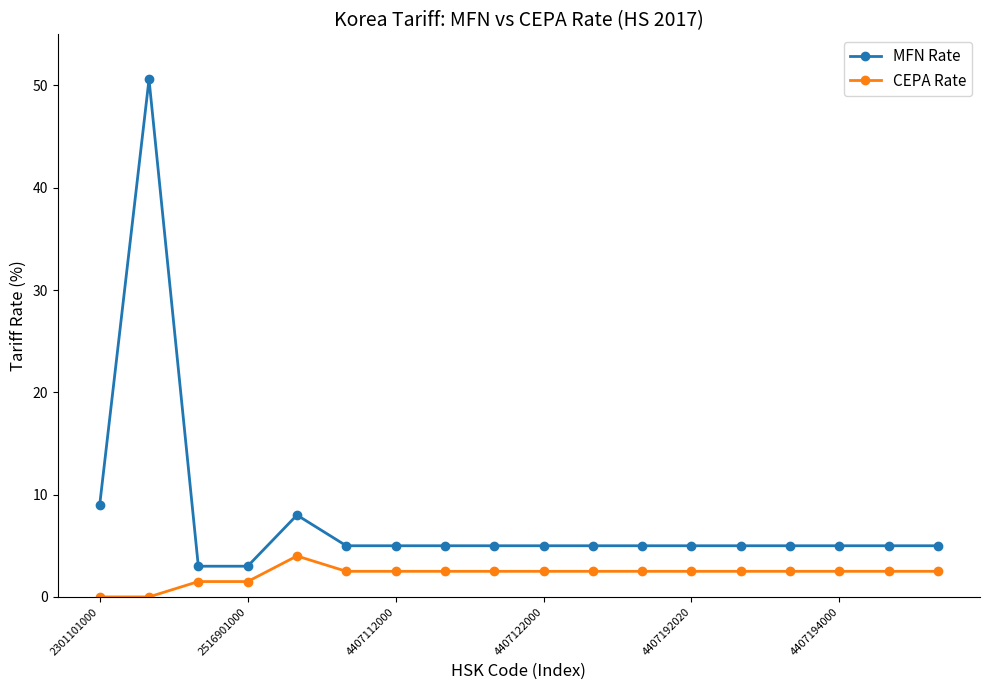

Rank the series by their maximum value, from lowest to highest.

CEPA Rate, MFN Rate